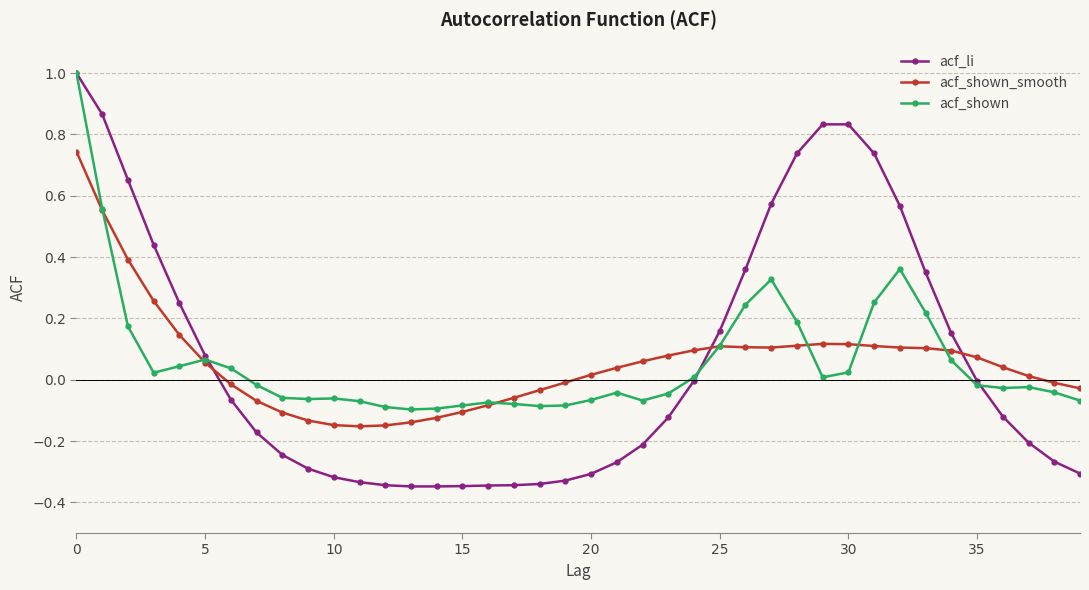

After their last crossing, which series has the higher values: acf_shown_smooth or acf_shown?

acf_shown_smooth